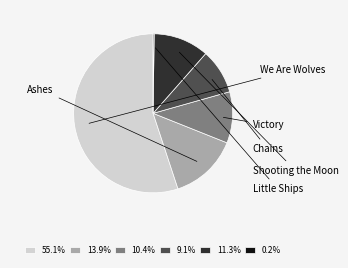

To the nearest percent, what is the average slice percentage?

17%